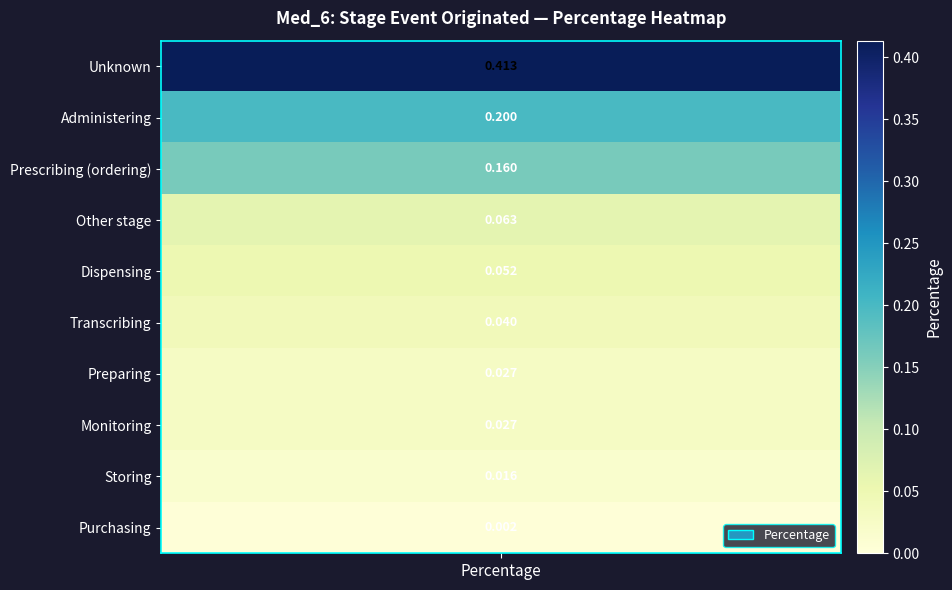

Reading right to left, what are all the values shown in this chart?

0.0	0.0	0.0	0.0	0.0	0.1	0.1	0.2	0.2	0.4